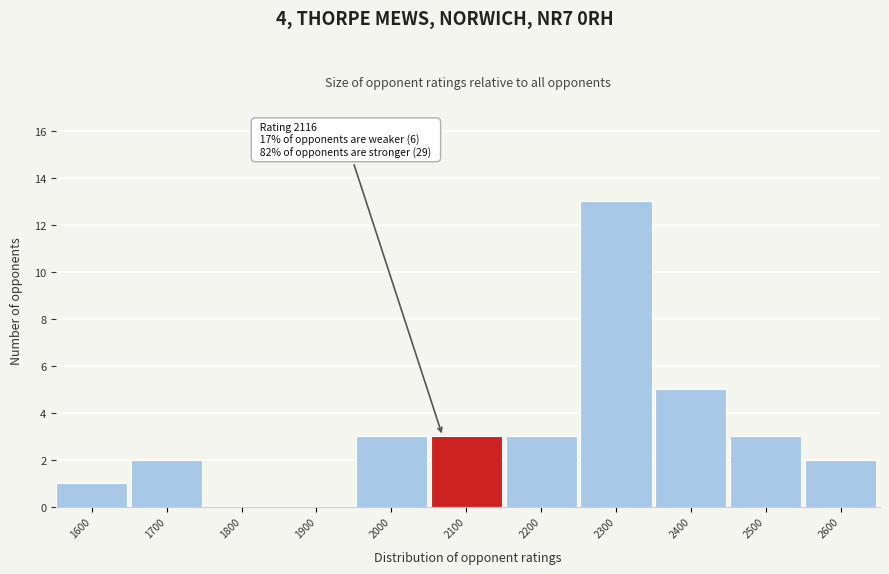

Reading left to right, what are all the values shown in this chart?

1600=1	1700=2	1800=0	1900=0	2000=3	2100=3	2200=3	2300=13	2400=5	2500=3	2600=2